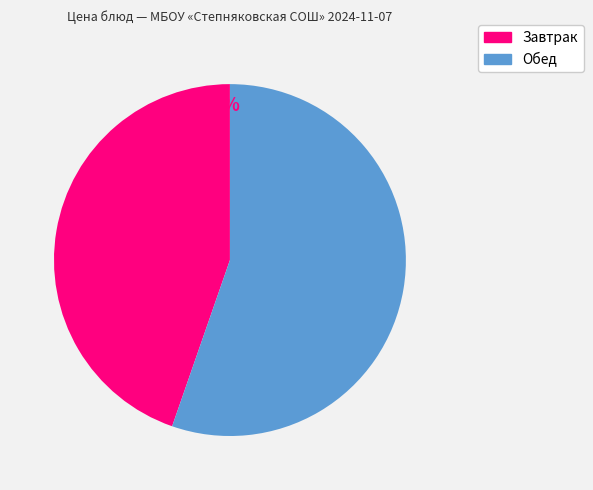

To the nearest percent, what is the average slice percentage?

50%